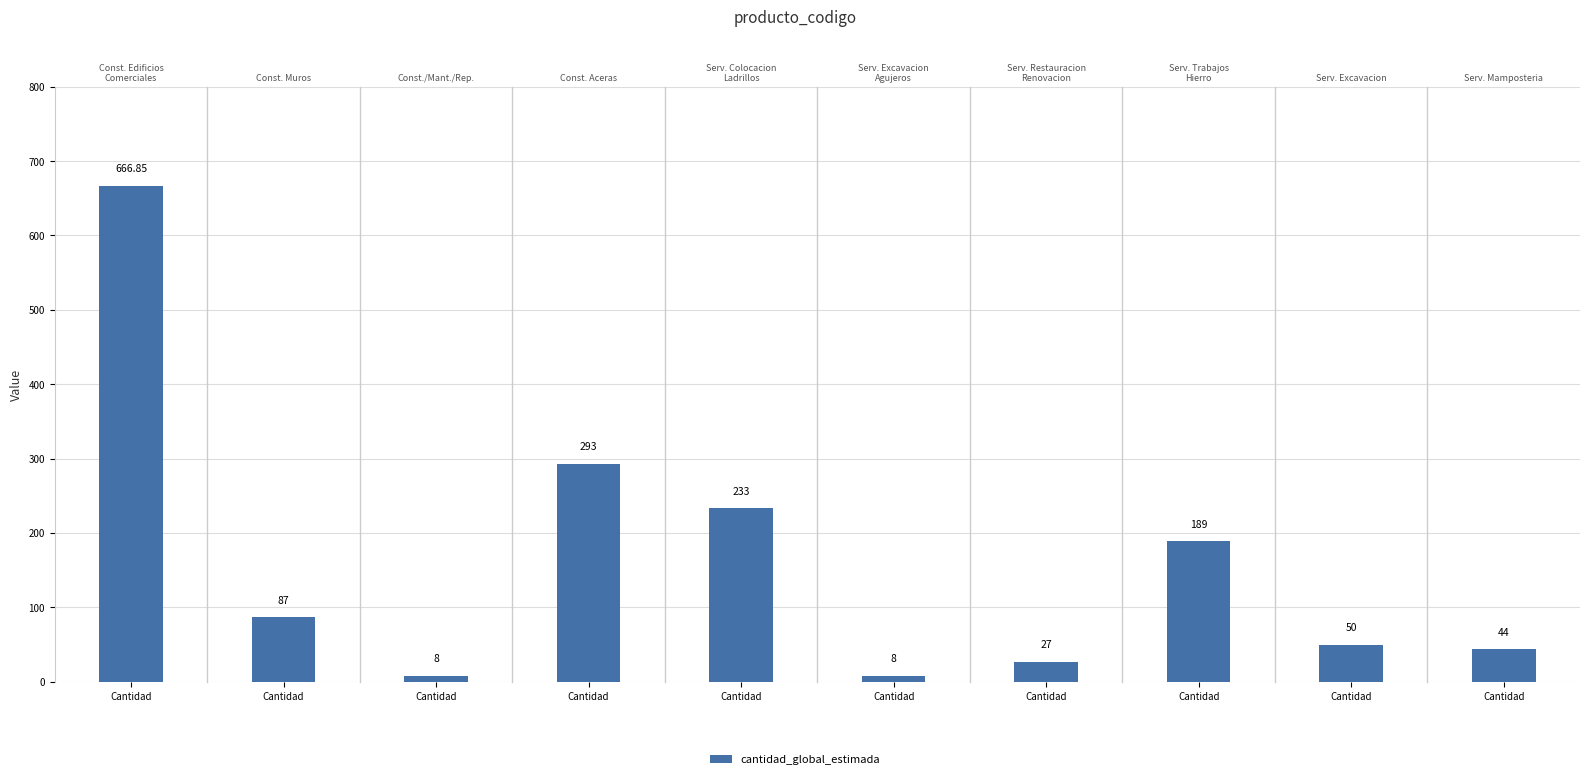

List the labels in order of value, largest first.

0, 3, 4, 7, 1, 8, 9, 6, 2, 5